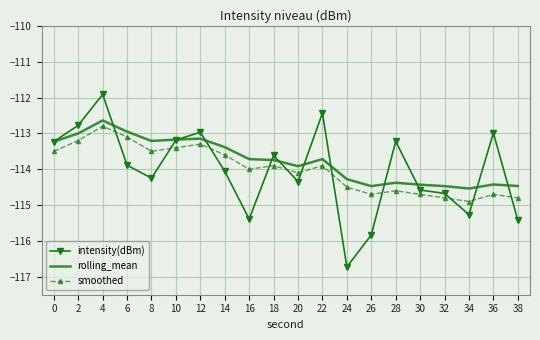

Count the number of categories in the chart.

20